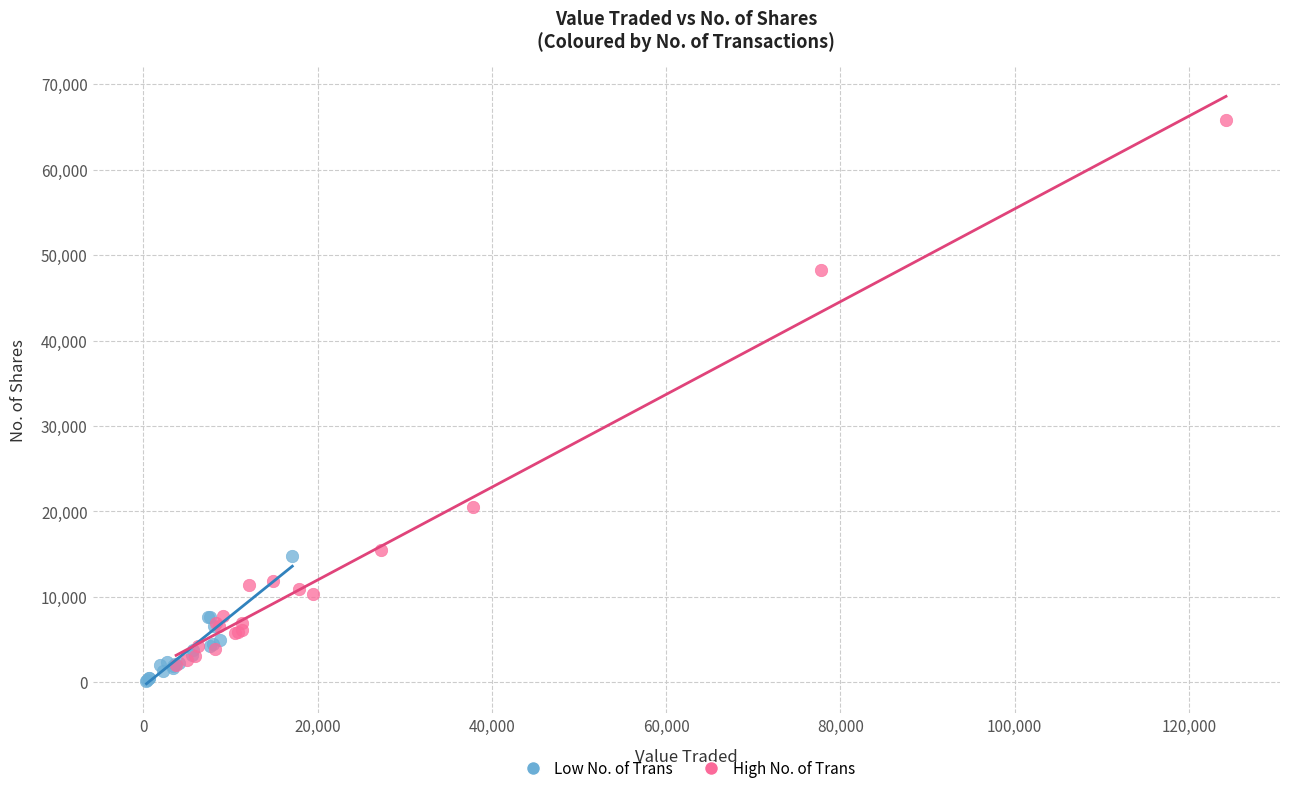

Which series has the largest Y range (max minus min)?

High No. of Trans